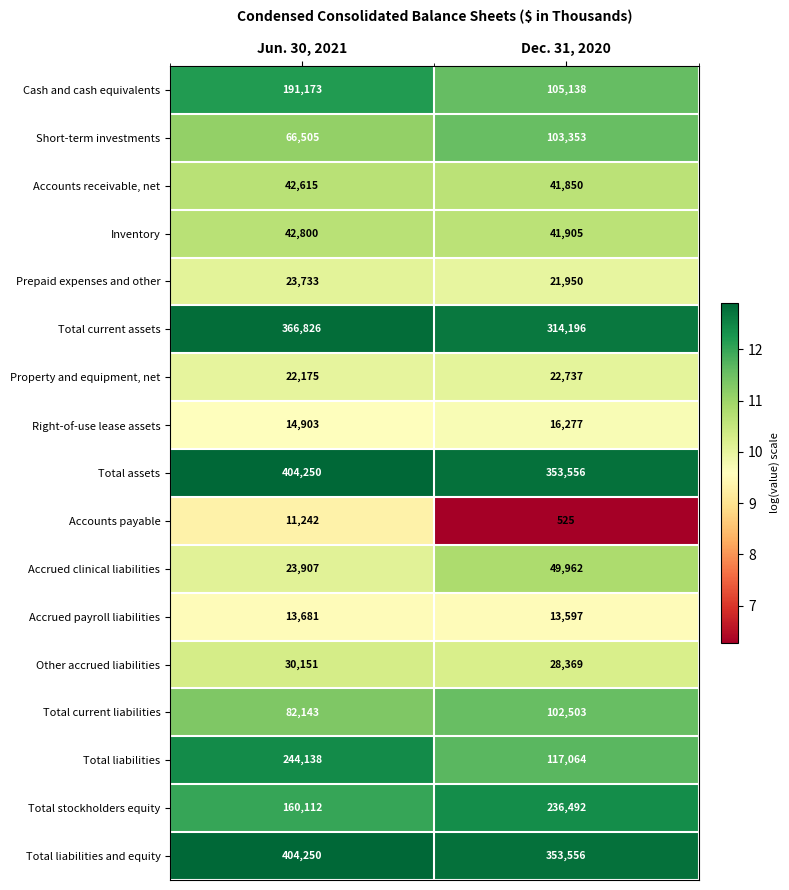

Is it true that Inventory equals 41905 at Dec. 31, 2020?

True